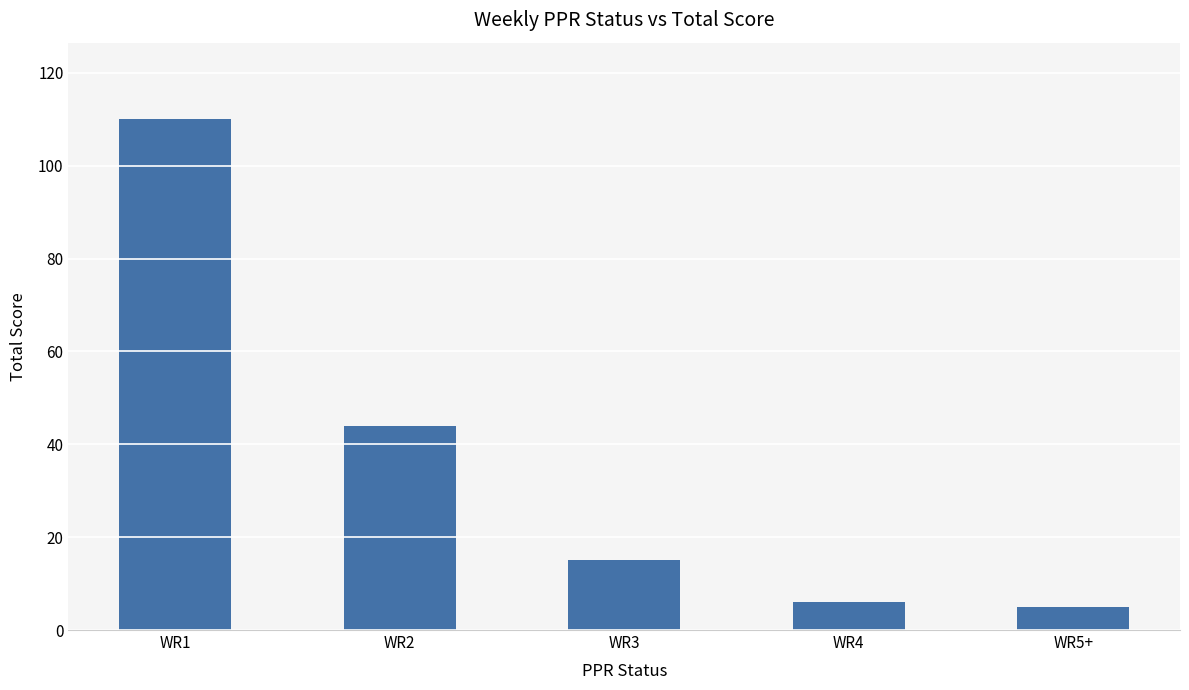

Reading left to right, extract all data points from this chart.

WR1=110	WR2=44	WR3=15	WR4=6	WR5+=5